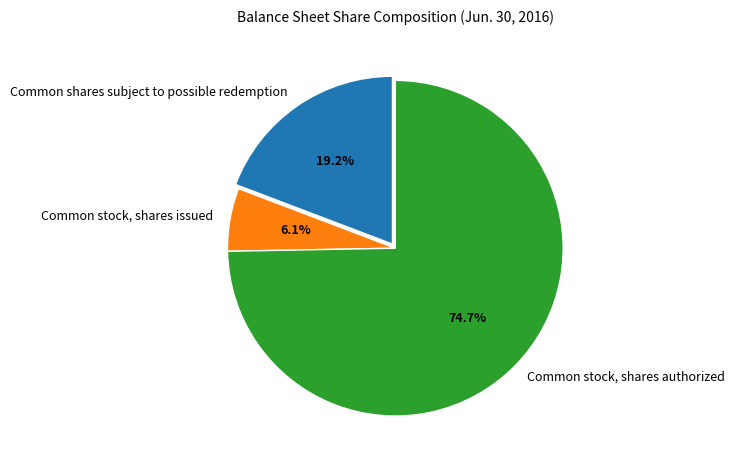

Between Common stock, shares authorized and Common stock, shares issued, which is larger?

Common stock, shares authorized